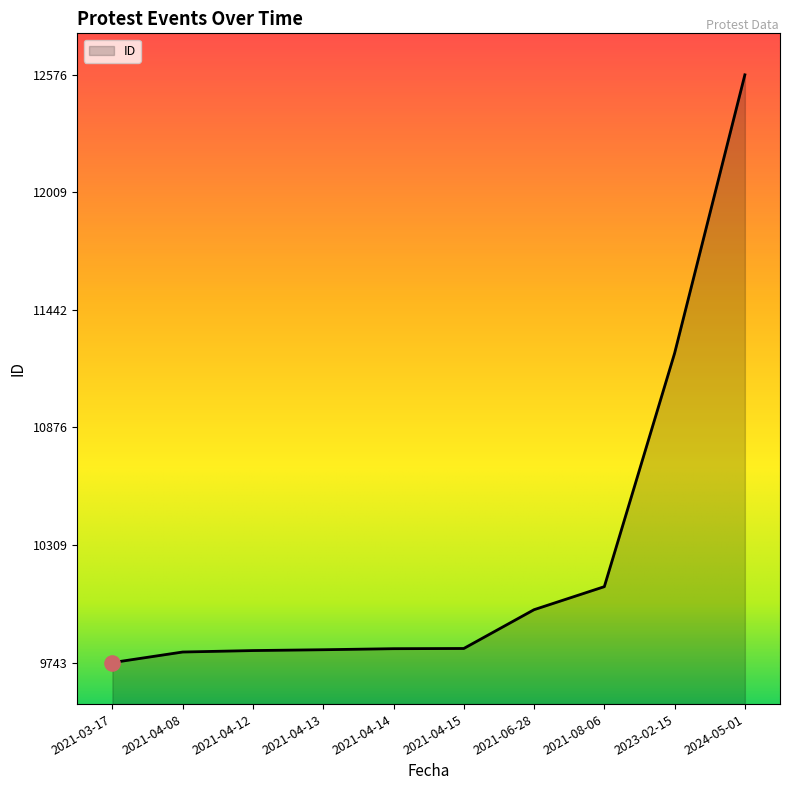

What is the change in value from 2021-04-13 to 2021-06-28?

+193